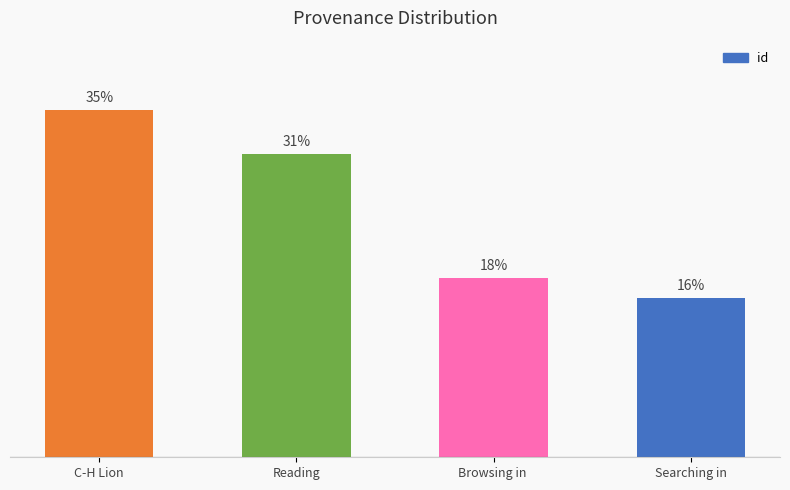

Are the bars horizontal?

No